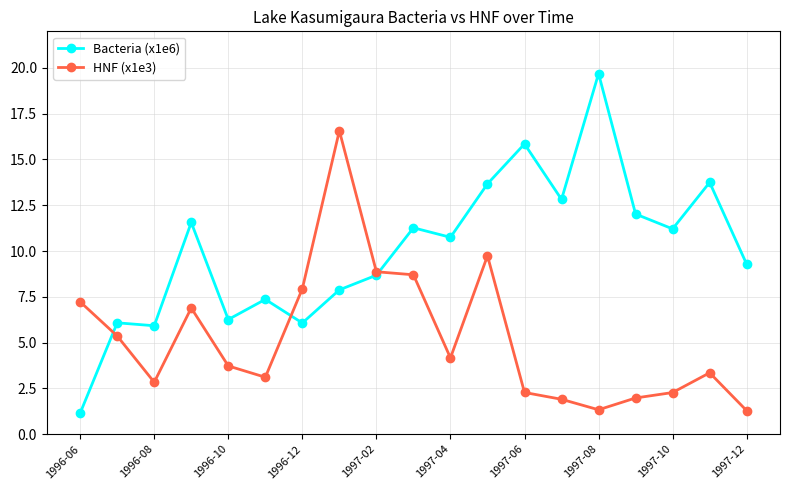

True or false: Bacteria (x1e6) has more than 2 interior local peaks.

True